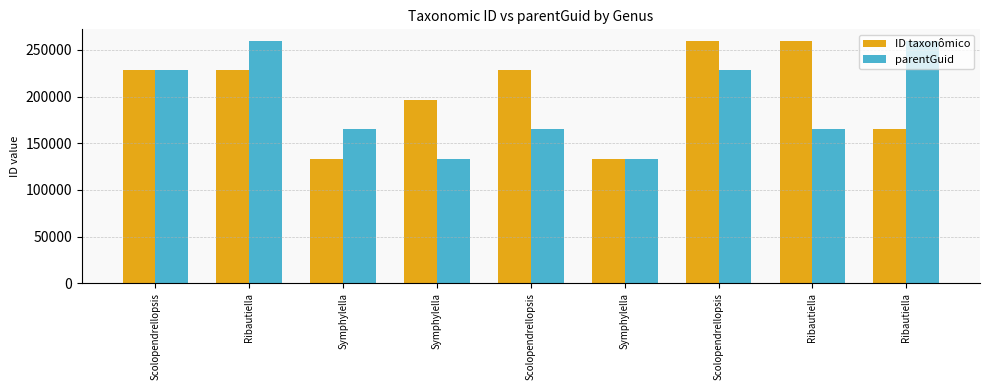

What is the difference between the second highest and second lowest values in the parentGuid series?

125756